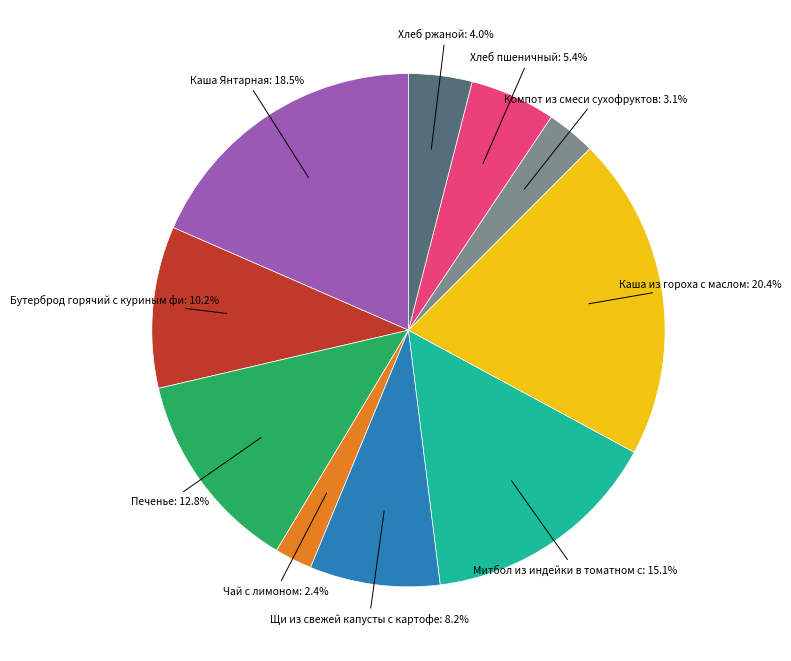

Does any single category account for the majority?

No